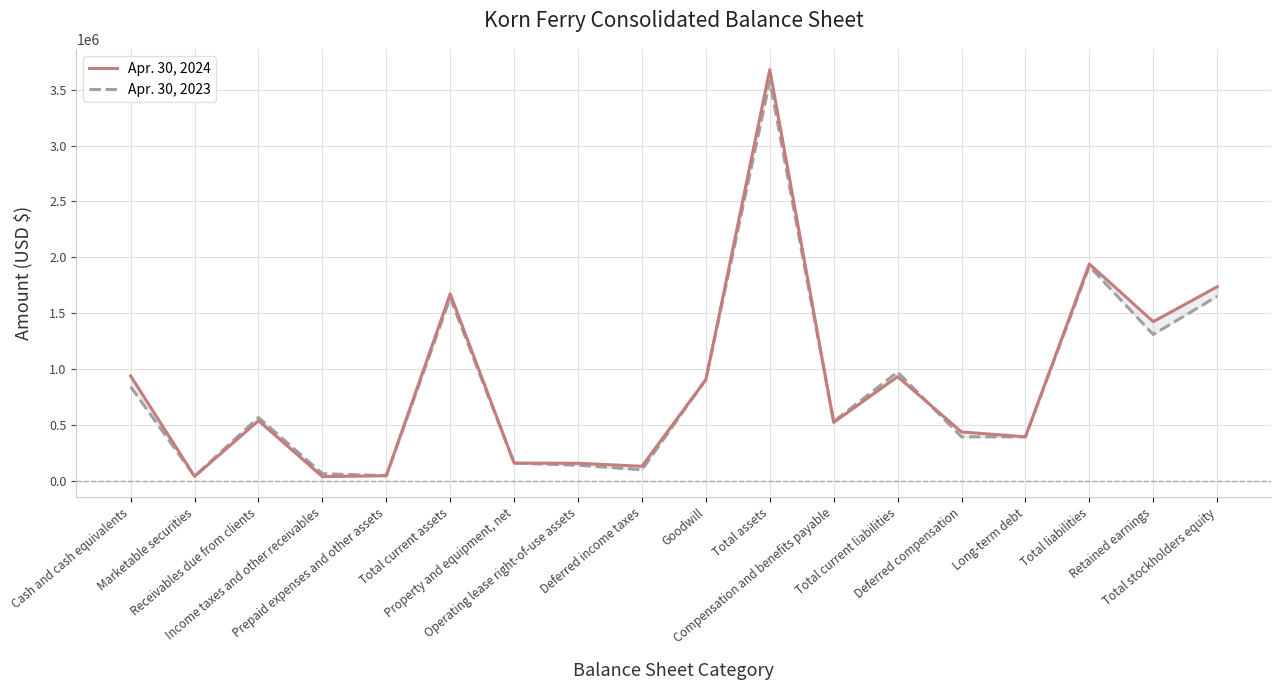

Reading left to right, transcribe all the data shown in this chart.

Apr. 30, 2024: Cash and cash equivalents=941005	Marketable securities=42742	Receivables due from clients=541014	Income taxes and other receivables=40696	Prepaid expenses and other assets=49456	Total current assets=1674160	Property and equipment, net=161849	Operating lease right-of-use assets=160464	Deferred income taxes=133564	Goodwill=908376	Total assets=3678869	Compensation and benefits payable=525466	Total current liabilities=934519	Deferred compensation=440396	Long-term debt=396946	Total liabilities=1941544	Retained earnings=1425844	Total stockholders equity=1737325
Apr. 30, 2023: Cash and cash equivalents=844024	Marketable securities=44837	Receivables due from clients=569601	Income taxes and other receivables=67512	Prepaid expenses and other assets=49219	Total current assets=1638669	Property and equipment, net=161876	Operating lease right-of-use assets=142690	Deferred income taxes=102057	Goodwill=909491	Total assets=3574444	Compensation and benefits payable=532934	Total current liabilities=976260	Deferred compensation=396534	Long-term debt=396194	Total liabilities=1921439	Retained earnings=1311081	Total stockholders equity=1653005